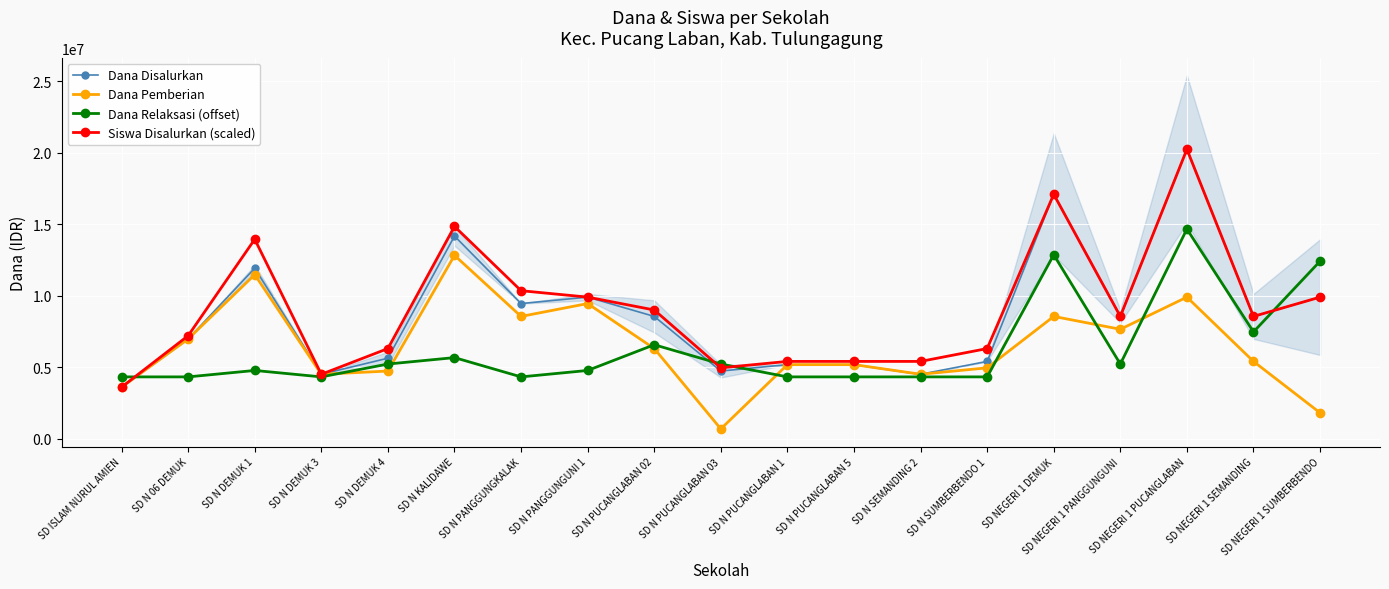

What is the spread (max minus min) of values at SD N PUCANGLABAN 02?

2700000.0